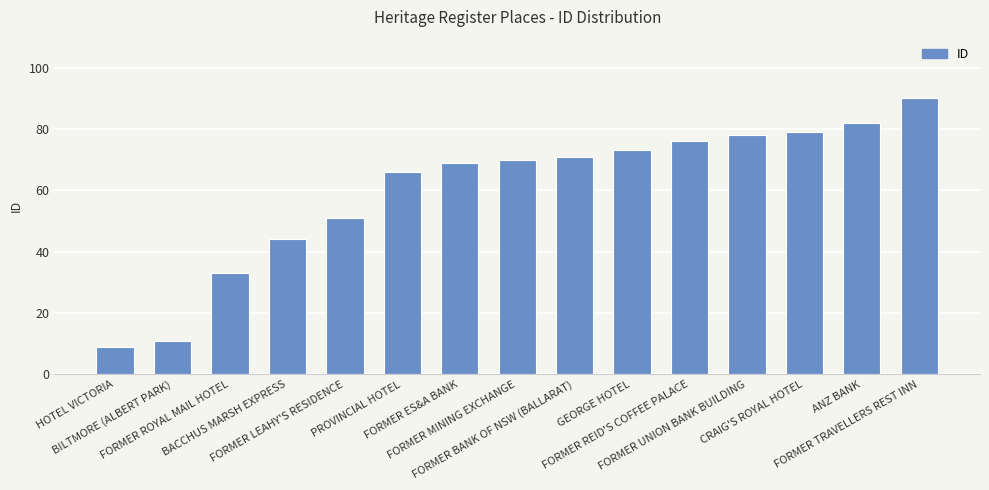

What is the change in value from HOTEL VICTORIA to FORMER MINING EXCHANGE?

+61